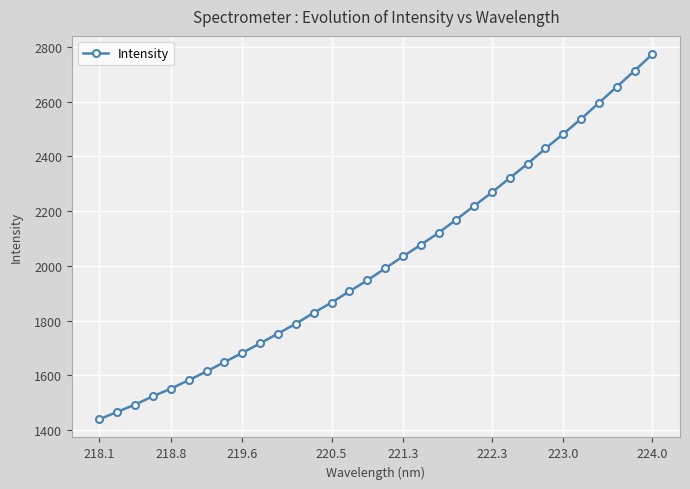

What is the difference between the maximum and minimum values?

1333.4